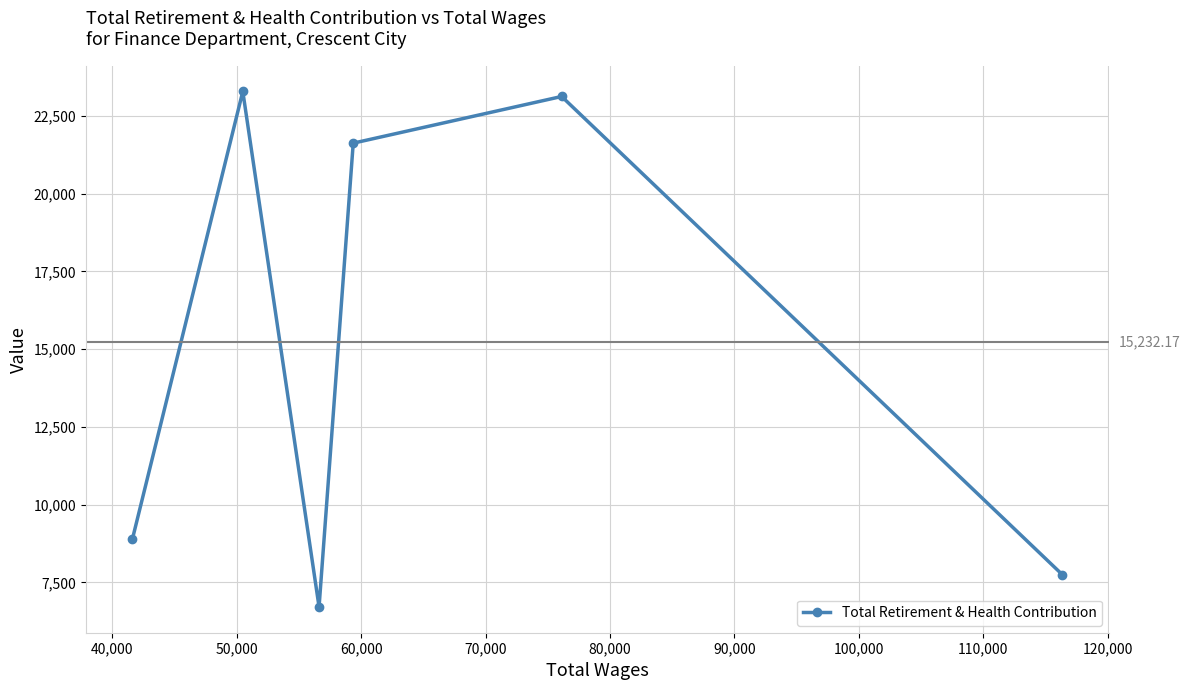

Does the chart have visible grid lines?

Yes